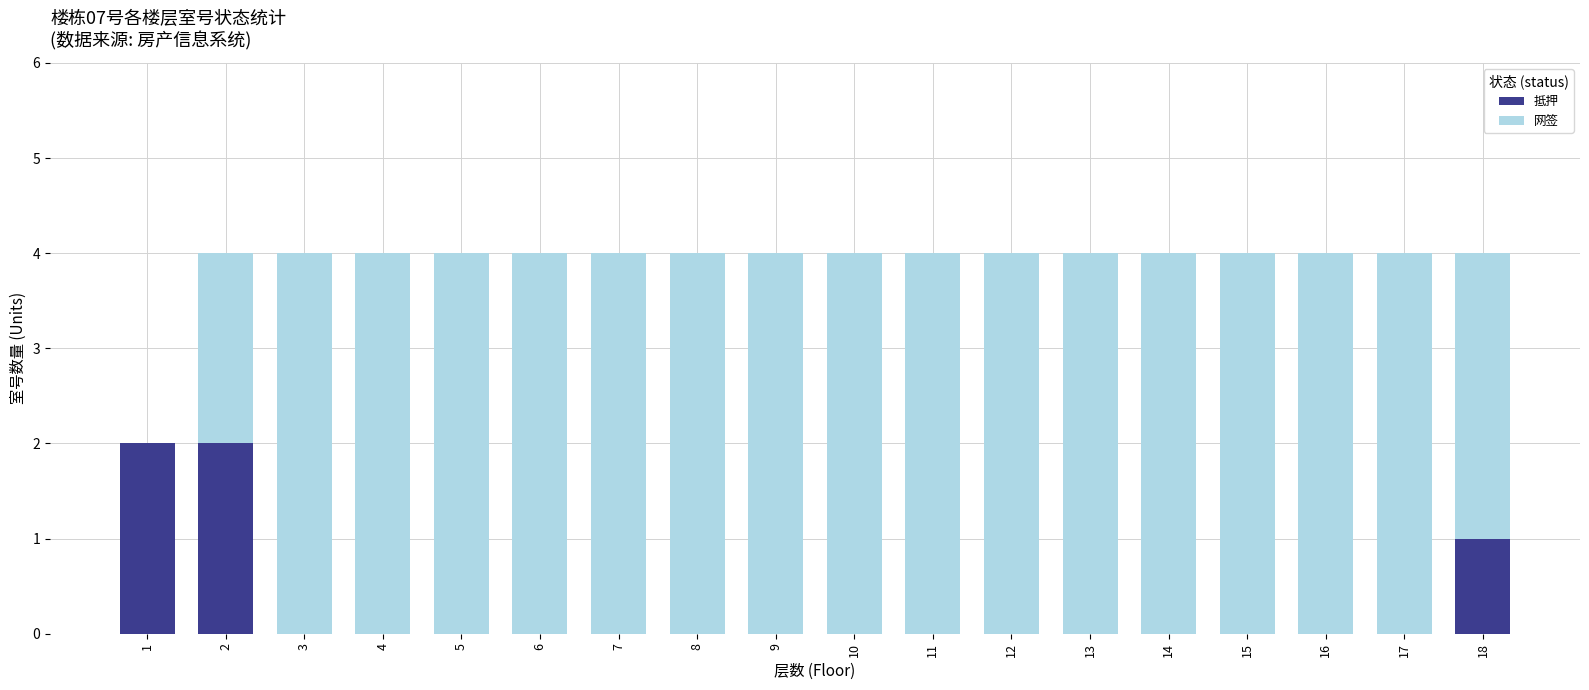

The value of 抵押 at 4 is 1. True or false?

False